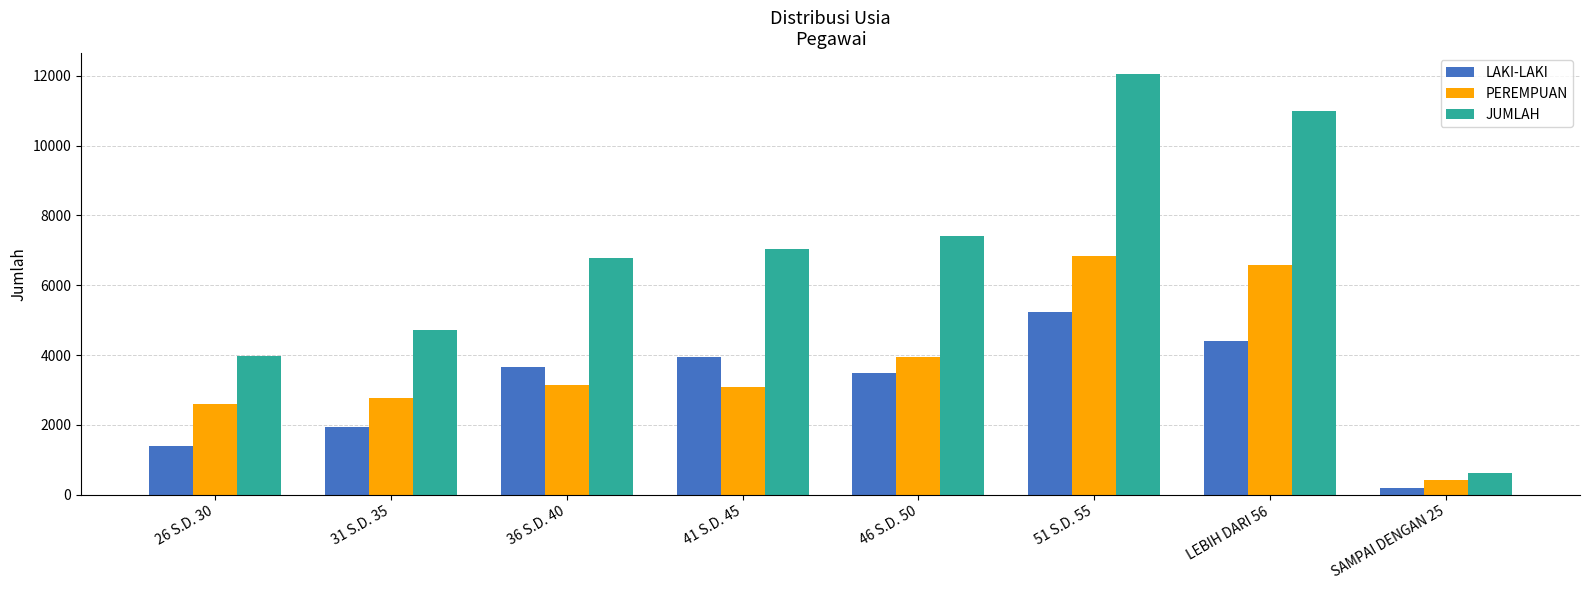

What is the label of the 7th bar from the left?

LEBIH DARI 56